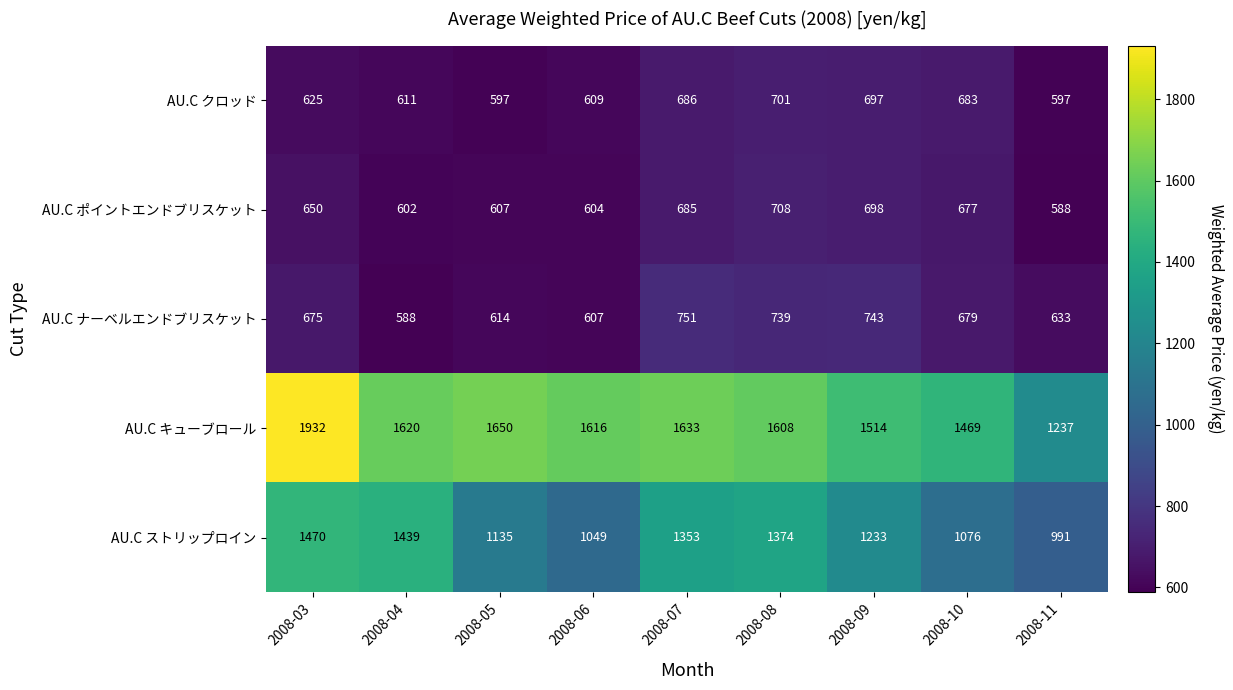

Which series has the largest total across all categories?

AU.C キューブロール